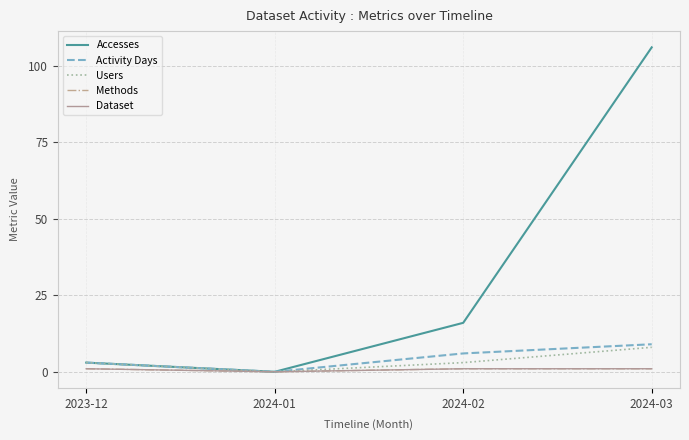

The Users series shows 0 at 2024-01. True or false?

True